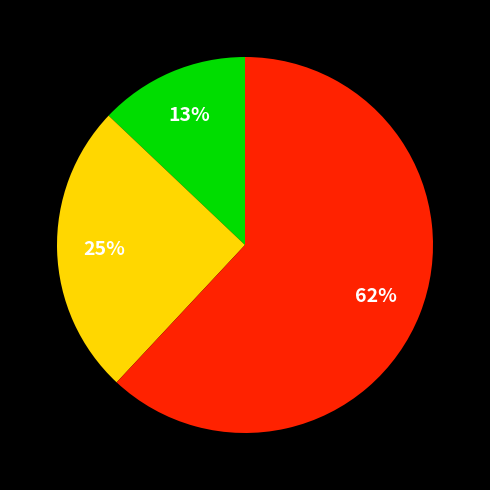

Does any single category account for the majority?

Yes